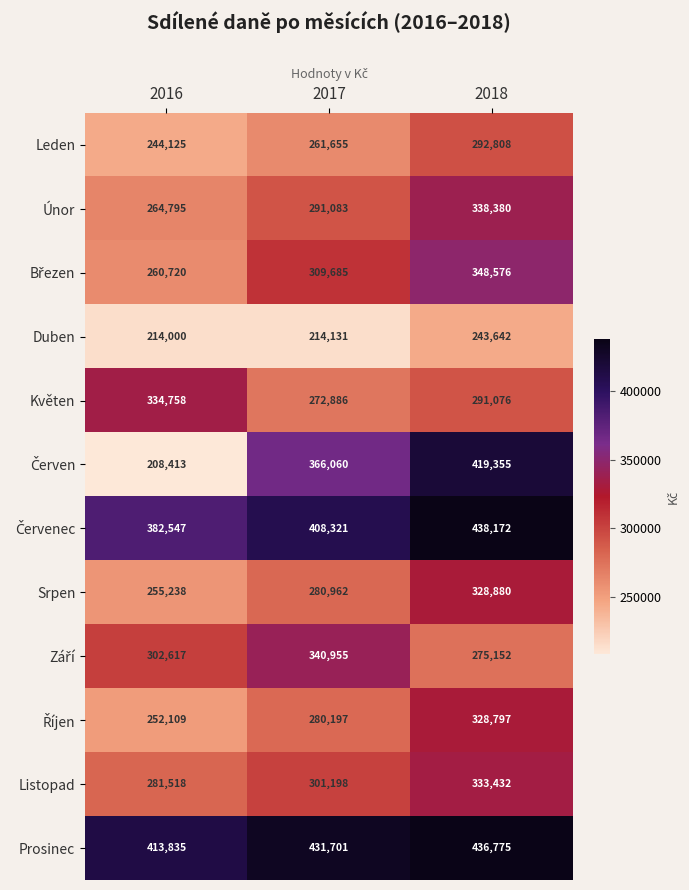

What is the difference between the Listopad values at 2018 and 2017?

32234